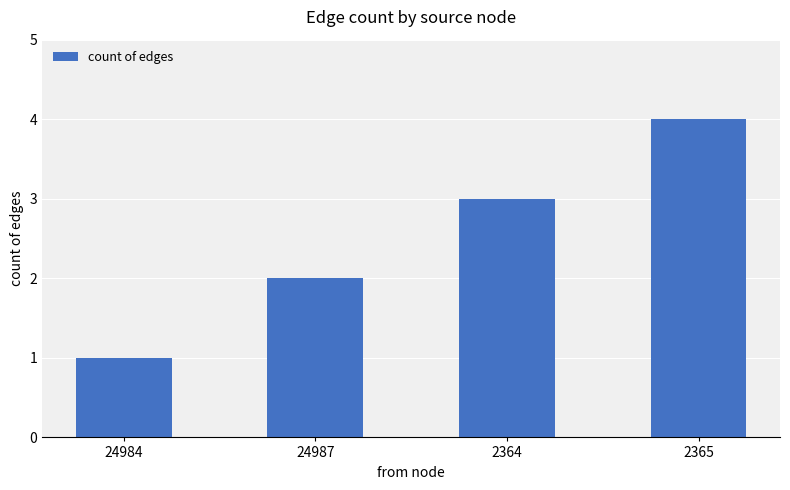

Which category has the highest value across all series?

2365